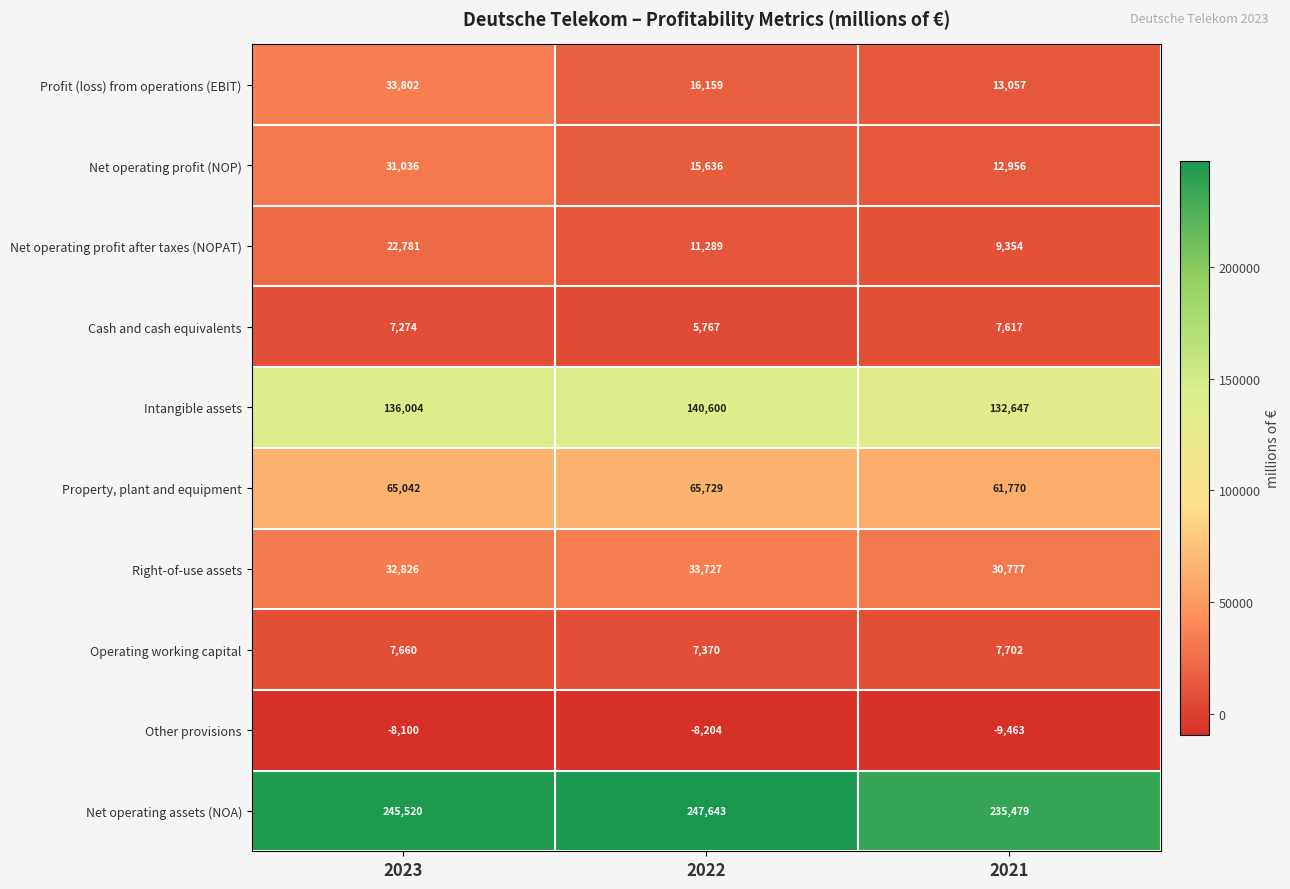

What is the difference between the maximum and second lowest values in the Operating working capital series?

42